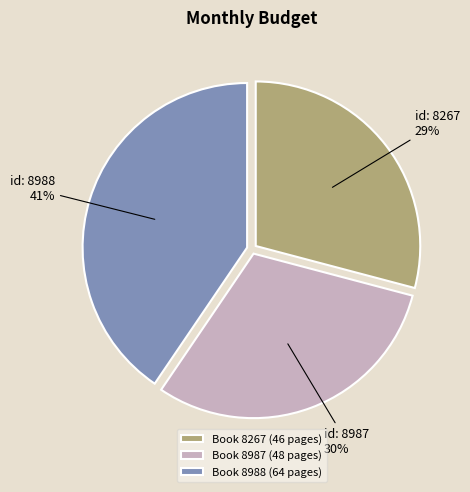

Count the number of slices in the pie.

3